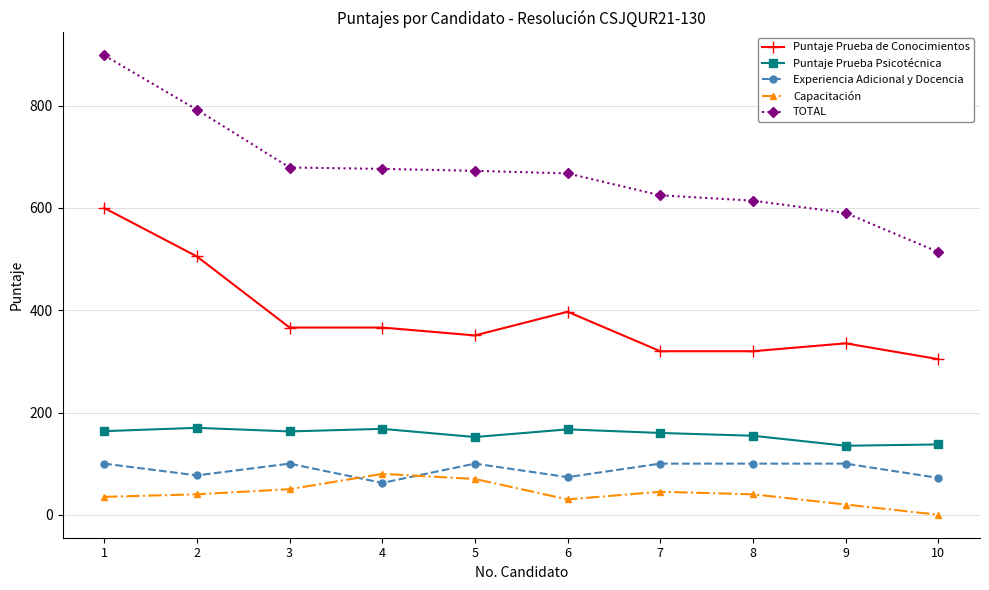

At 3, list the series in order from largest to smallest.

TOTAL, Puntaje Prueba de Conocimientos, Puntaje Prueba Psicotécnica, Experiencia Adicional y Docencia, Capacitación